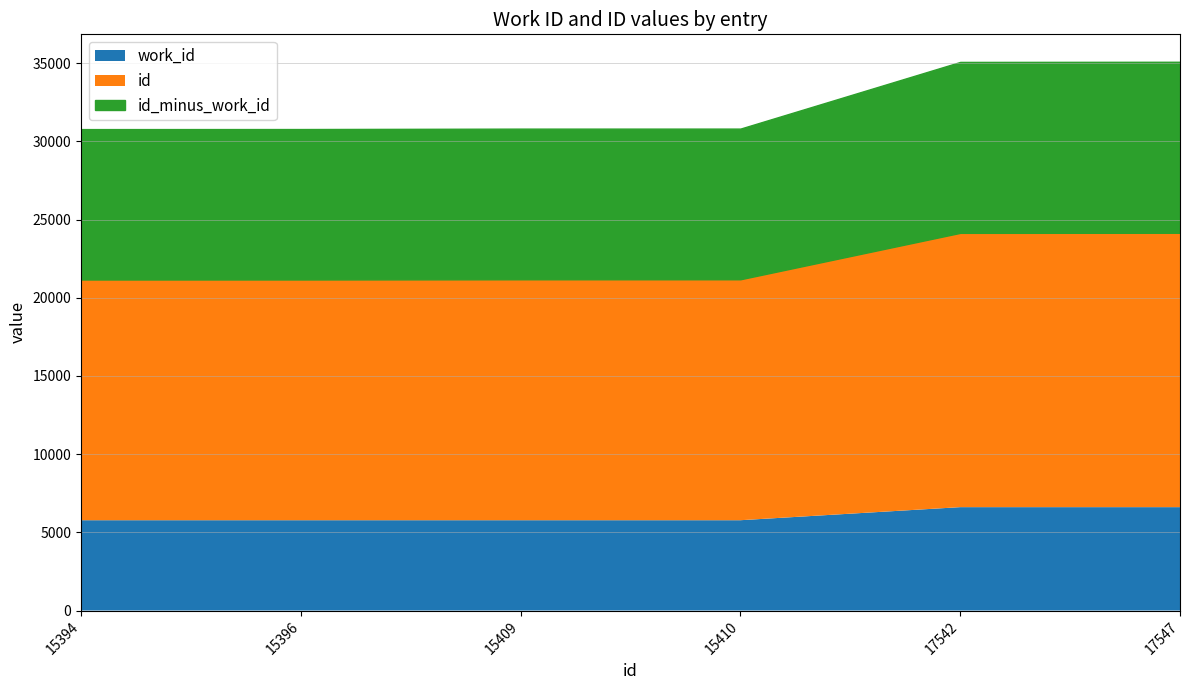

Between 15394 and 15396, which series saw the biggest shift?

id